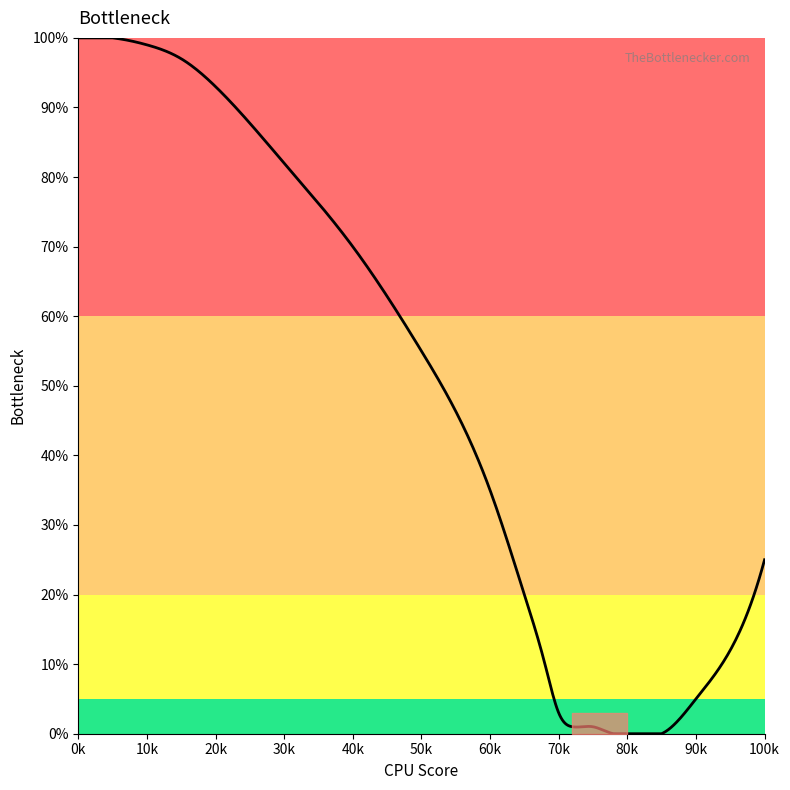

What is the difference between the second highest and second lowest values?

100.0